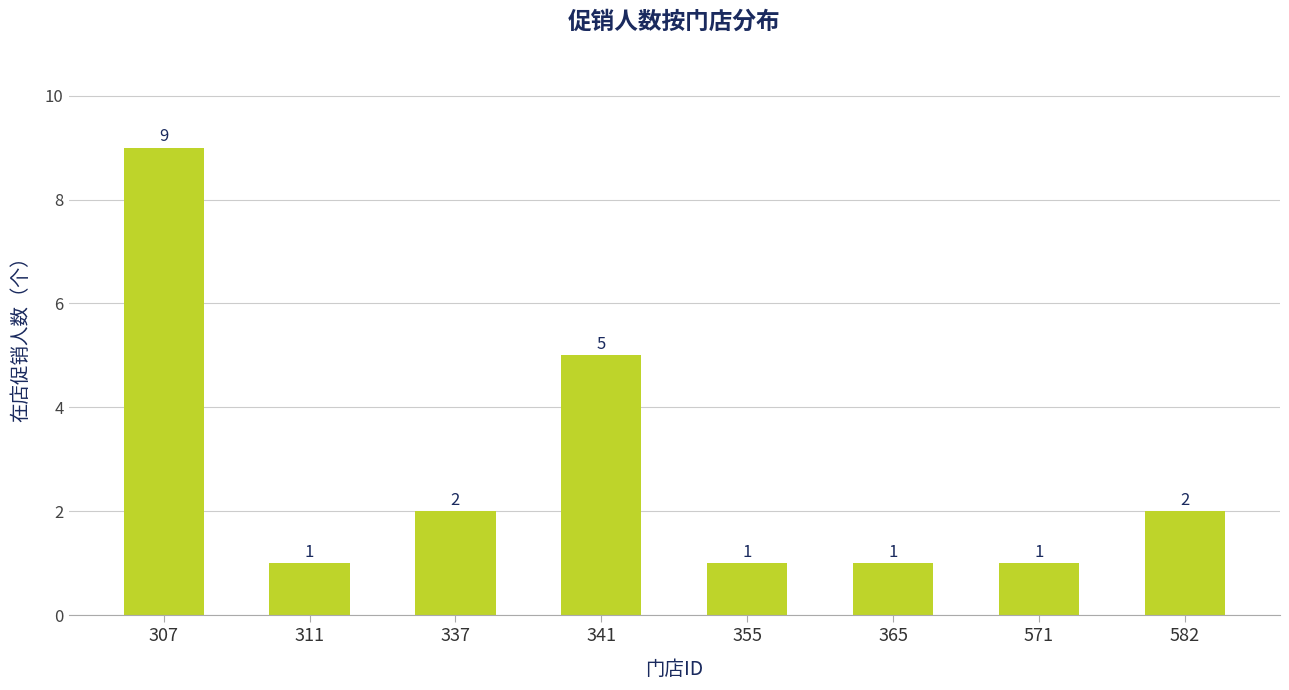

The value at 365 is 1. True or false?

True